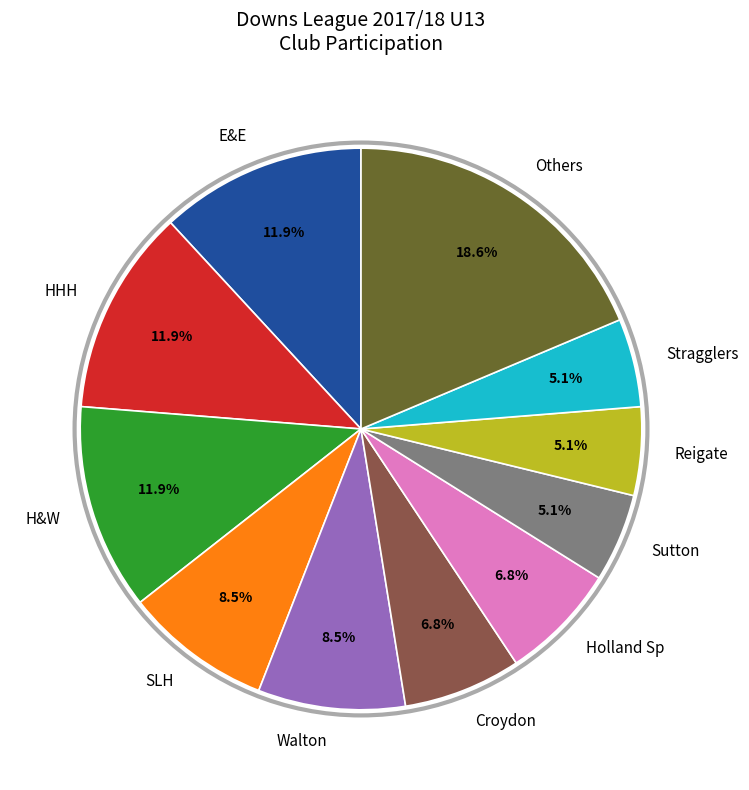

How many slices are in this pie chart?

11